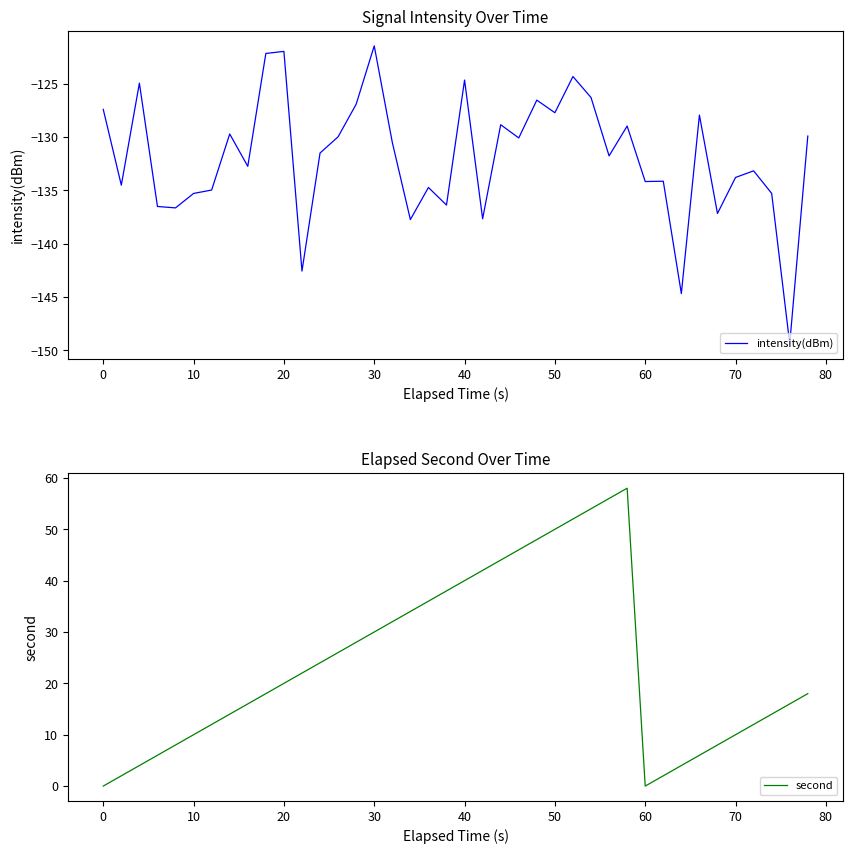

True or false: second and intensity(dBm) intersect in this chart.

False